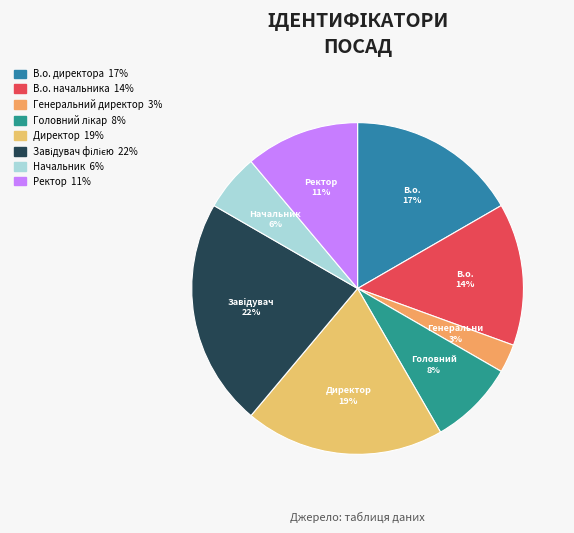

To the nearest percent, what is the average slice percentage?

12%